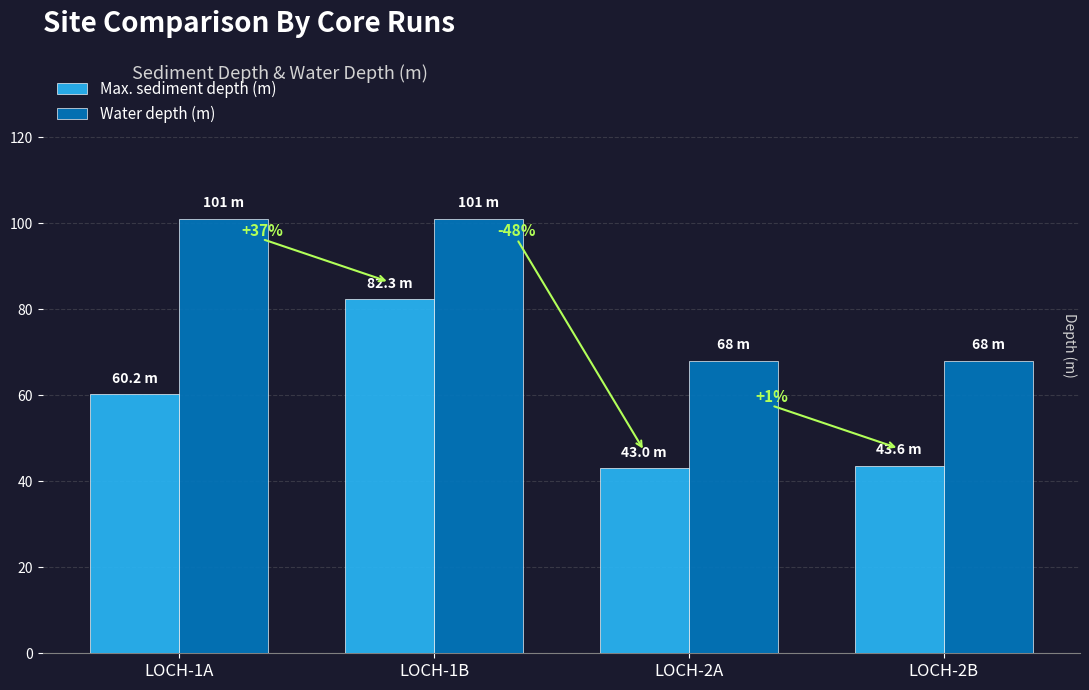

What is the difference between the maximum and second lowest values in the Max. sediment depth (m) series?

38.7